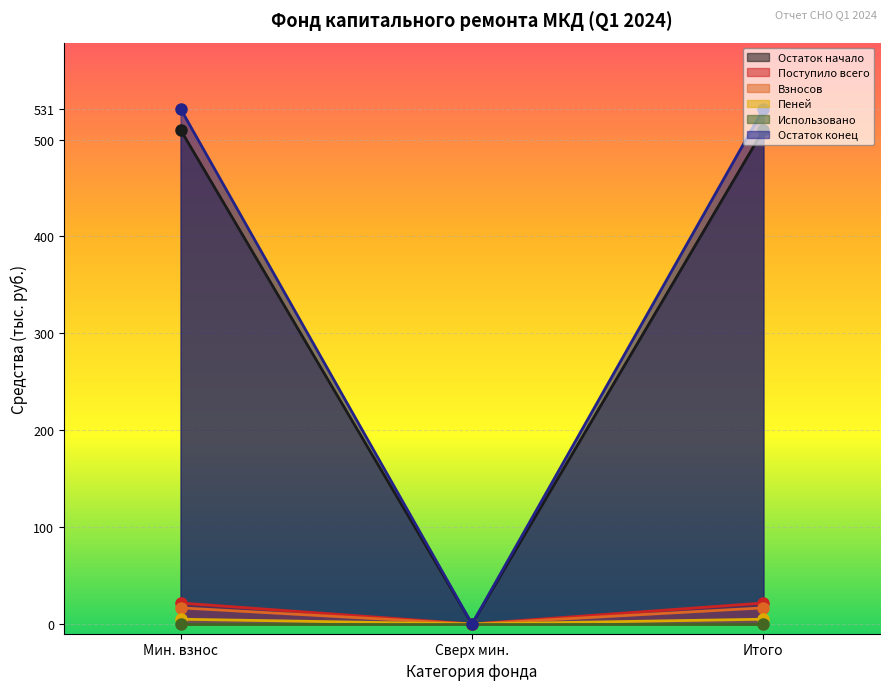

Is it true that Пеней equals 0.0 at Сверх мин.?

True